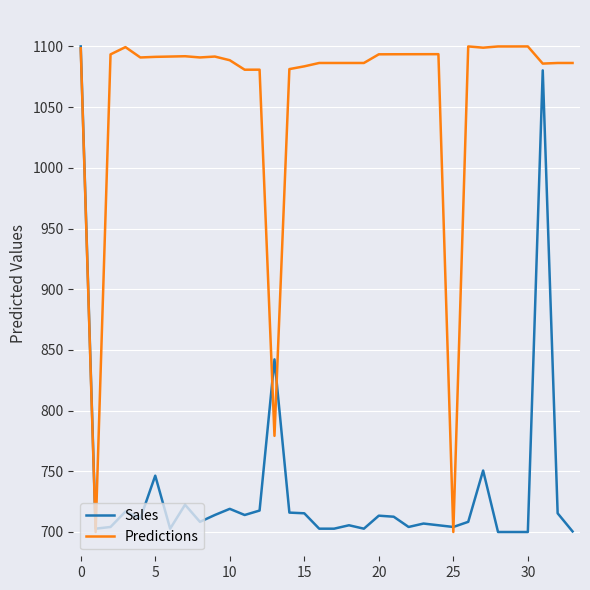

What is the minimum value shown in the chart?

700.0